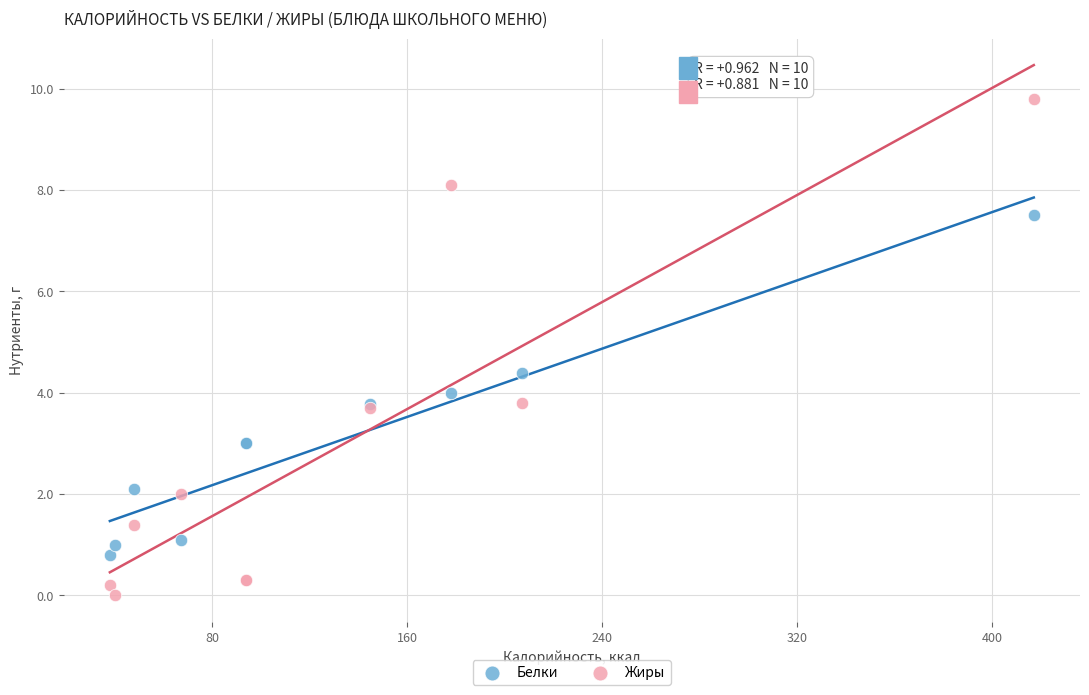

Which series contains the highest Y value?

Жиры